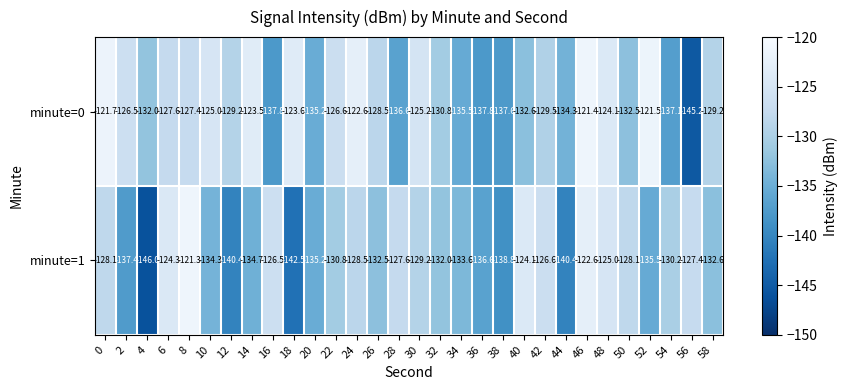

At which category is the sum across all series the highest?

46